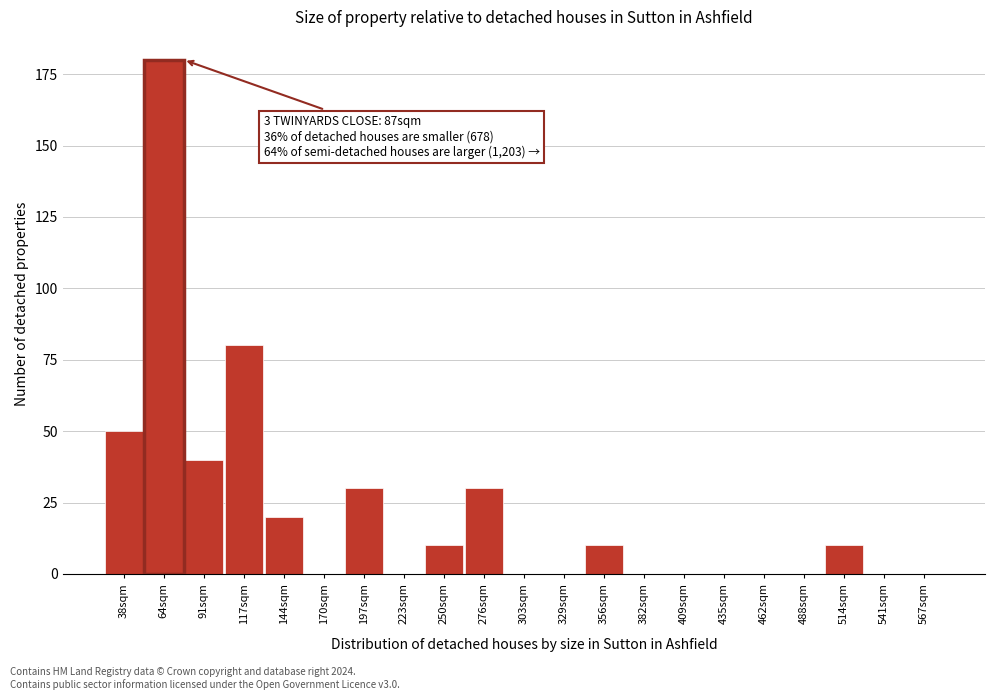

Reading left to right, extract all data points from this chart.

38sqm=50	64sqm=180	91sqm=40	117sqm=80	144sqm=20	170sqm=0	197sqm=30	223sqm=0	250sqm=10	276sqm=30	303sqm=0	329sqm=0	356sqm=10	382sqm=0	409sqm=0	435sqm=0	462sqm=0	488sqm=0	514sqm=10	541sqm=0	567sqm=0